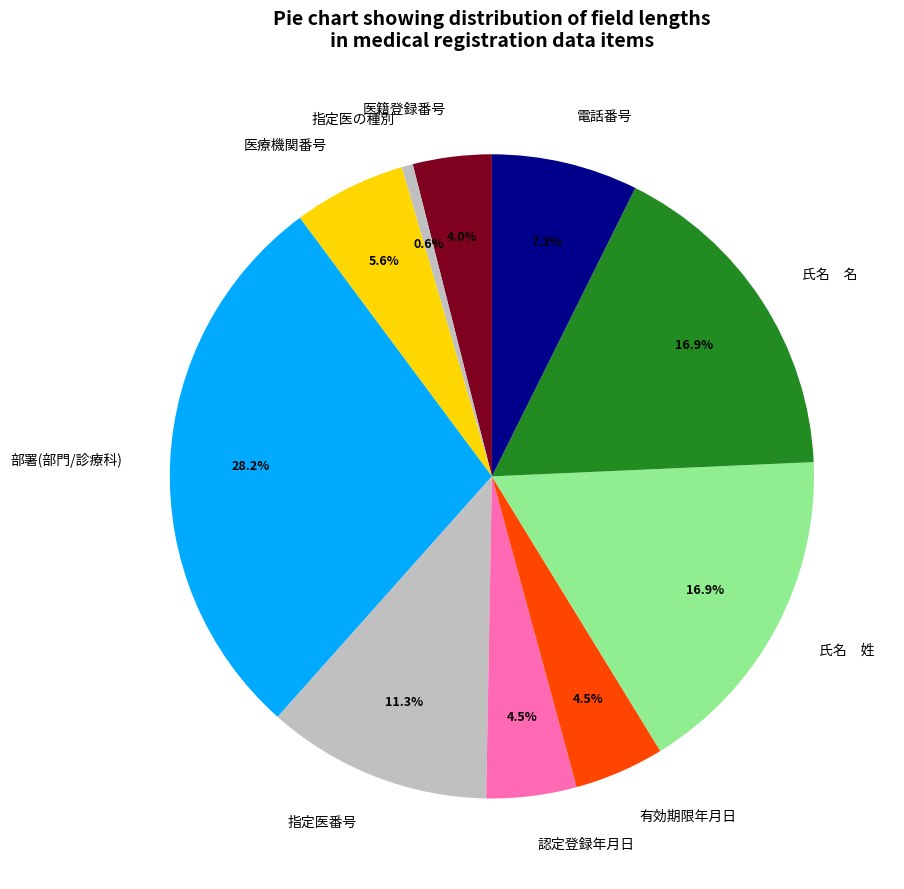

Does 指定医番号 account for over 50% of the chart?

No